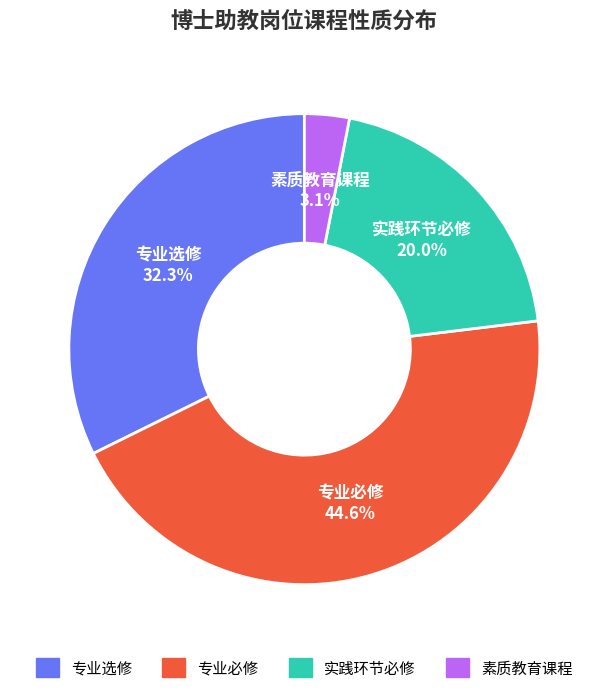

True or false: 专业必修 accounts for 45% of the total.

True